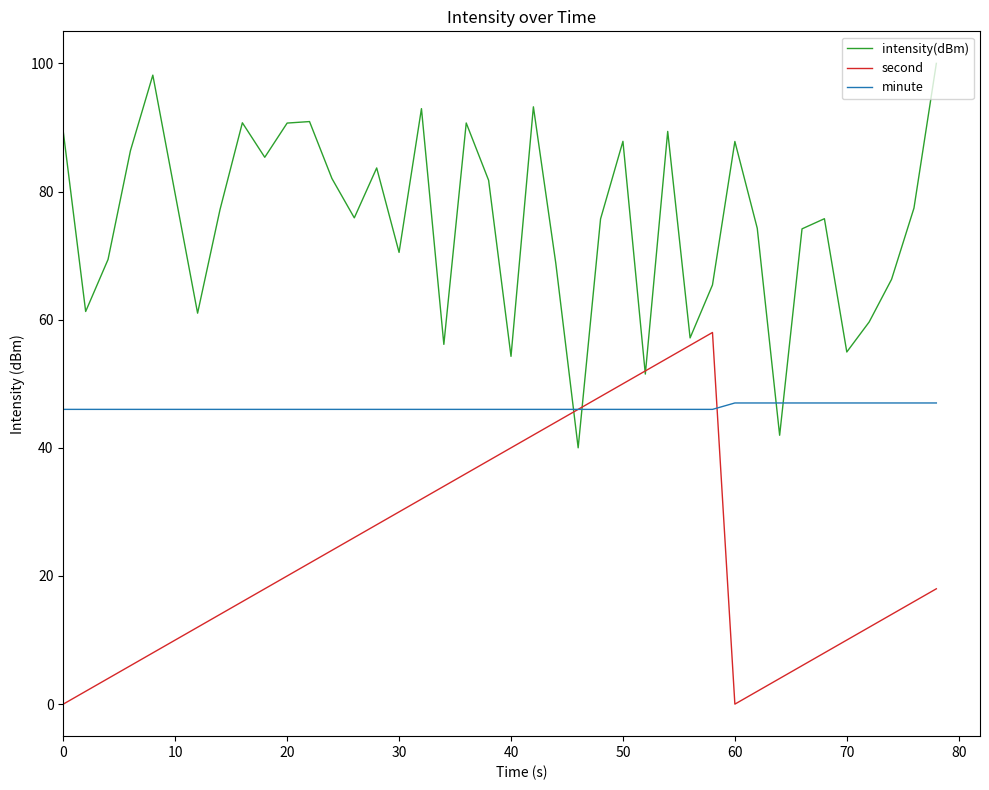

List the series in order of their overall mean, lowest first.

second, minute, intensity(dBm)